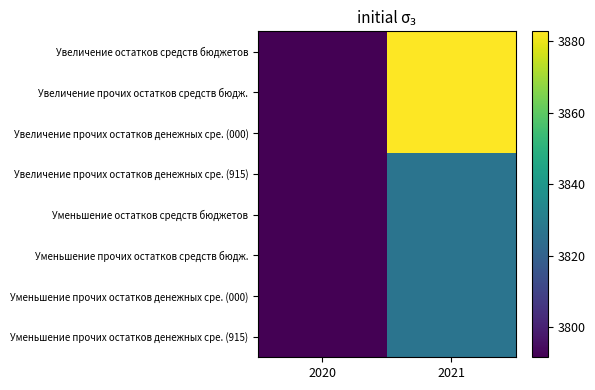

At which category is the sum across all series the highest?

2021